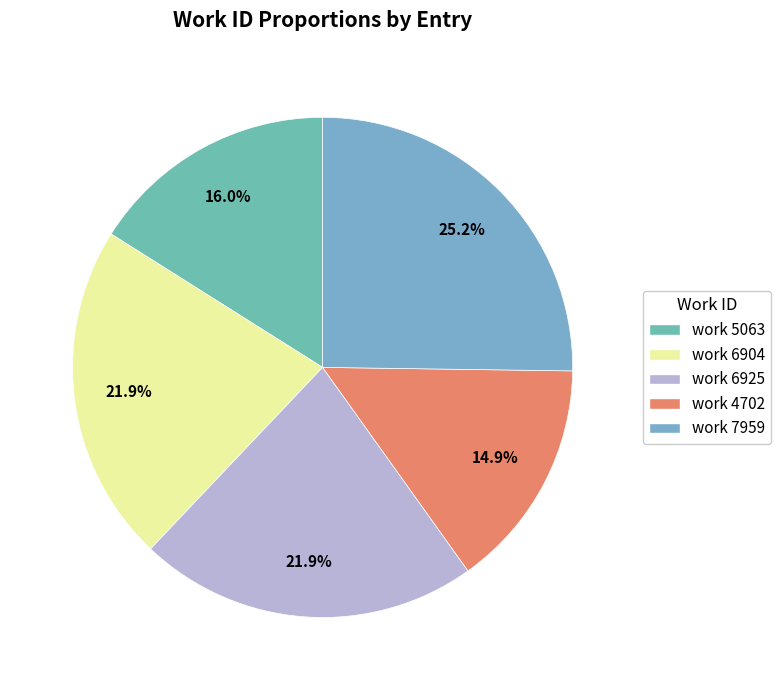

Between work 6904 and work 4702, which is larger?

work 6904